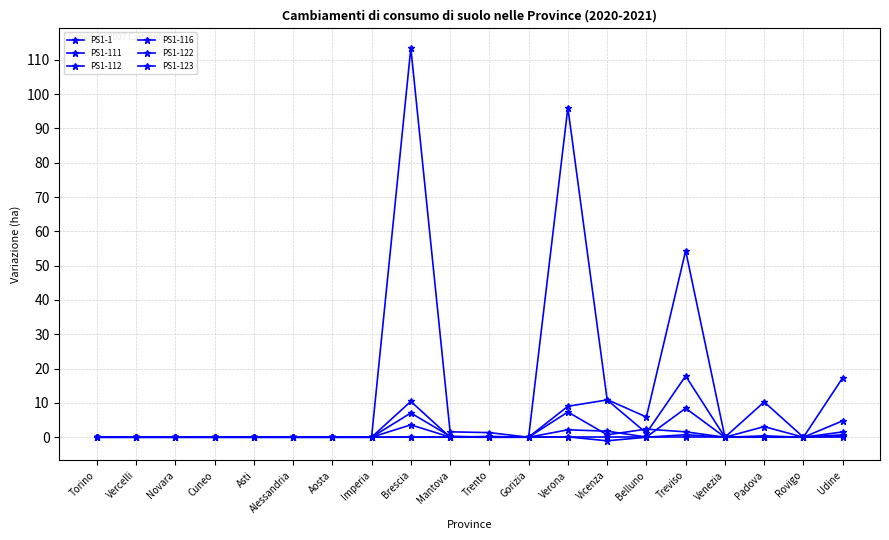

What is the difference between the maximum and minimum values in the PS1-116 series?

8.4